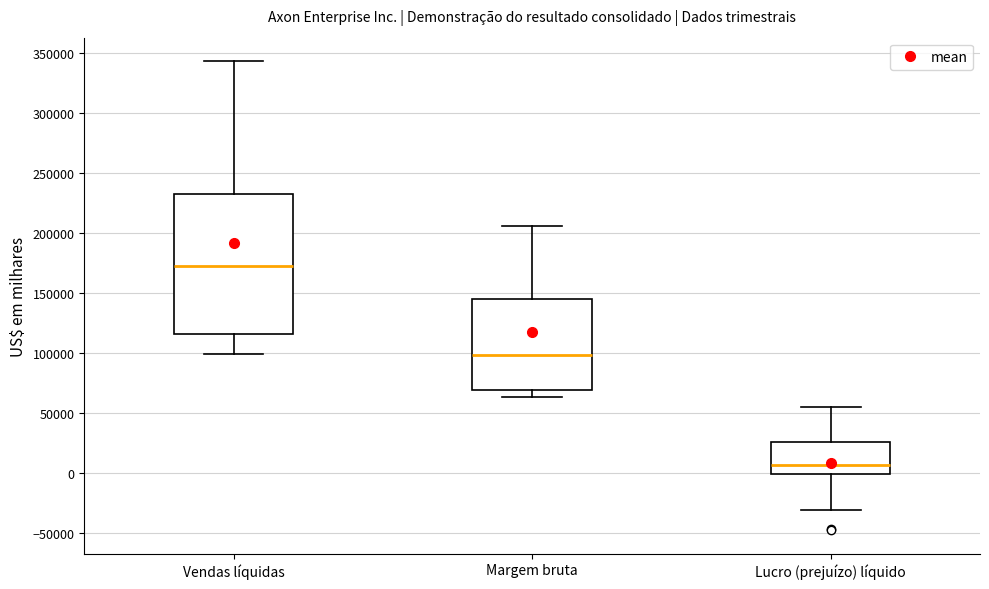

Reading left to right, read every box against the y-axis: the position of its median line, the range the box covers, and the ends of its whiskers. The values are not printed on the chart, so give them approximately, as read against the axis.

Vendas líquidas: median 170000, box 115000 to 230000, whiskers 100000 to 345000
Margem bruta: median 100000, box 70000 to 145000, whiskers 65000 to 205000
Lucro (prejuízo) líquido: median 5000, box 0 to 25000, whiskers -30000 to 55000